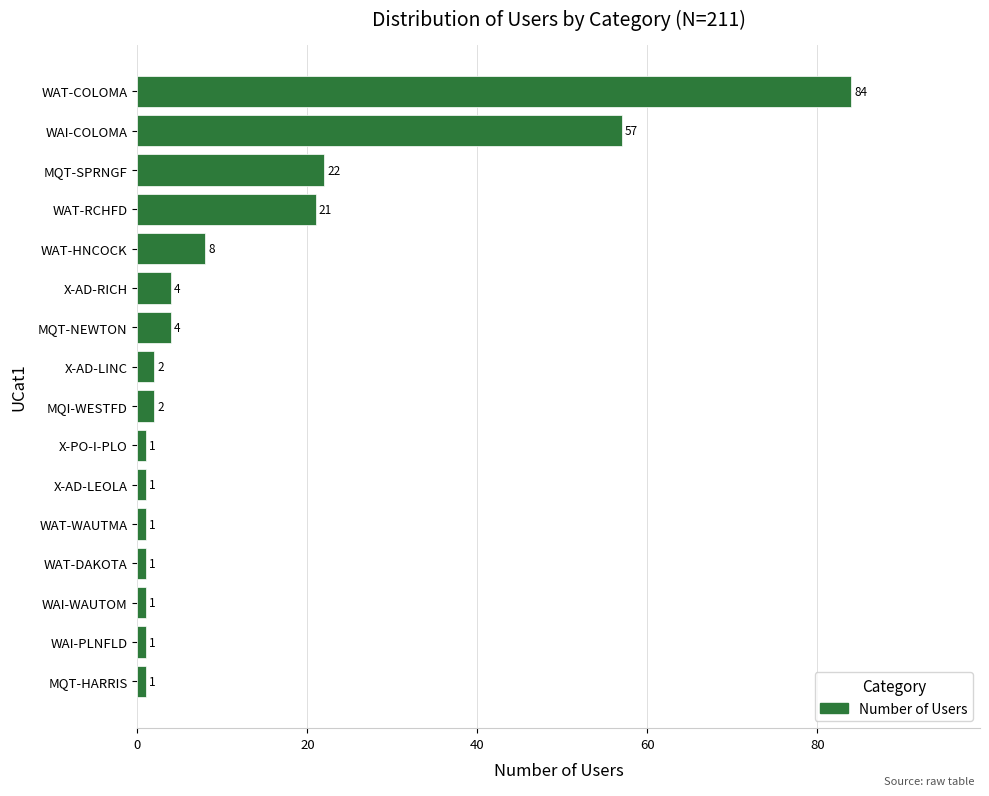

What is the ratio of the value at WAI-WAUTOM to the value at X-AD-LEOLA?

1.0